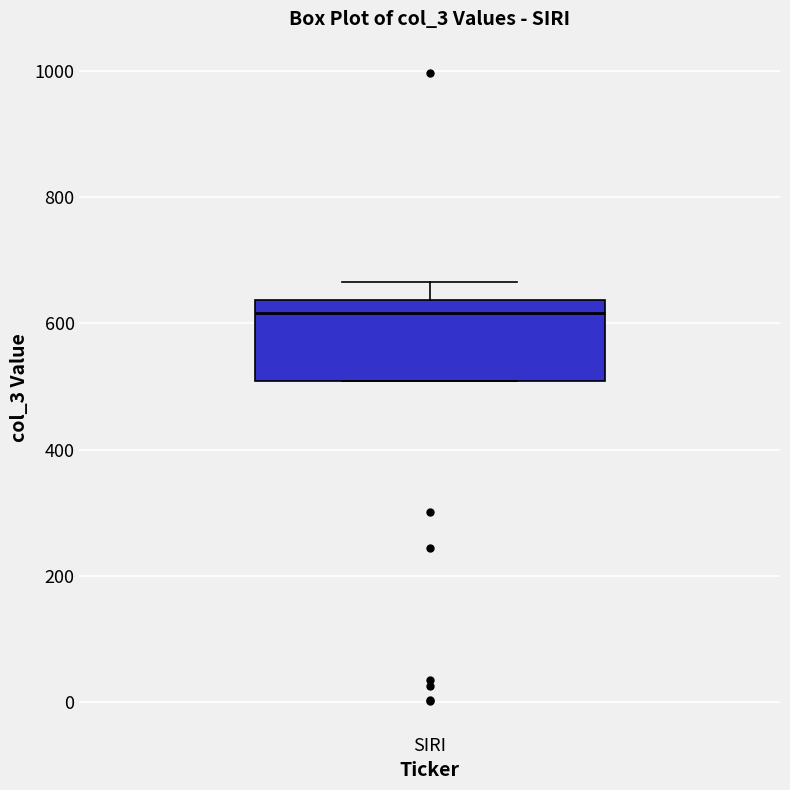

Transcribe this box plot: give where the median line is, the range the box spans, and where the two whiskers end, as read against the y-axis. The values are not printed on the chart, so give them approximately, as read against the axis.

median 620, box 500 to 640, whiskers 500 to 660